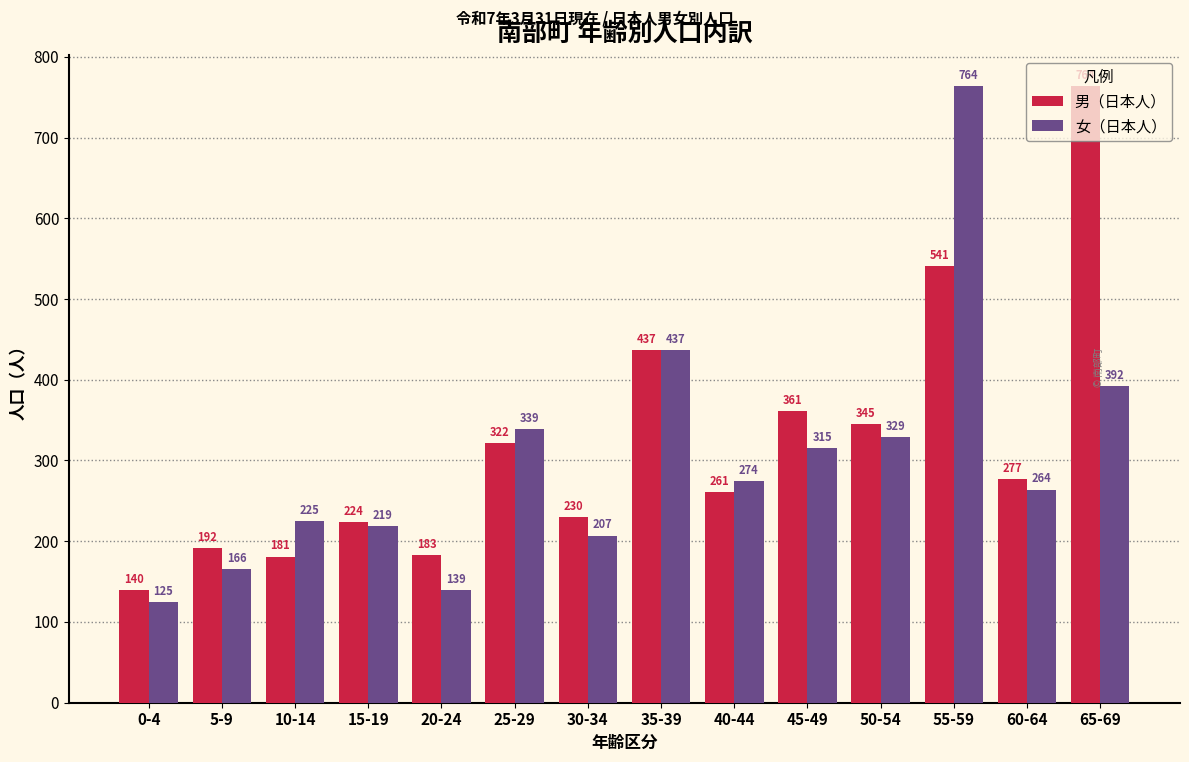

At which category is the sum across all series the highest?

55-59